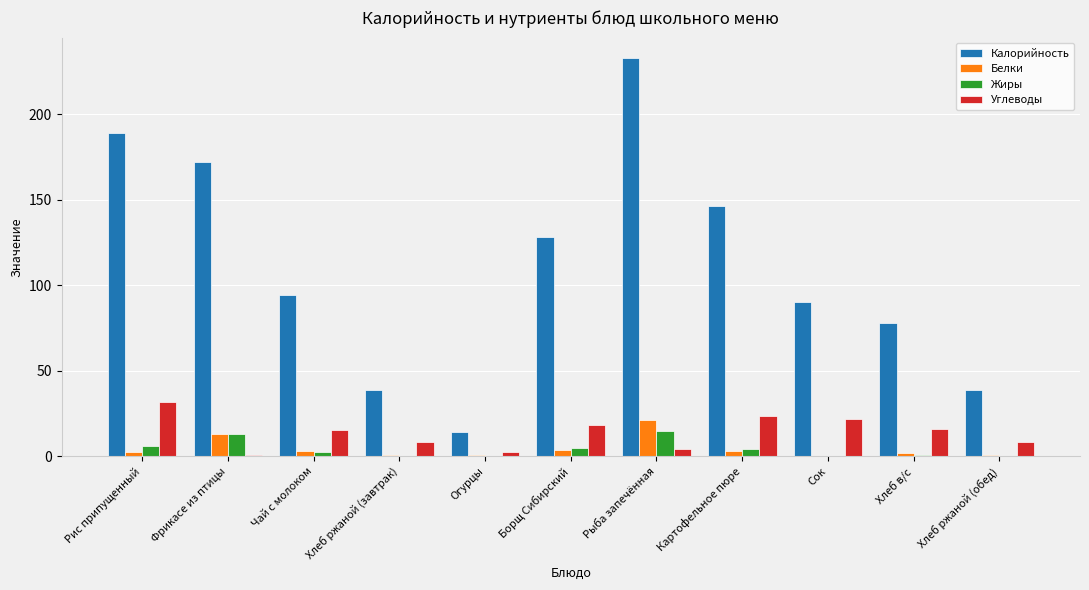

Count the number of categories in the chart.

11